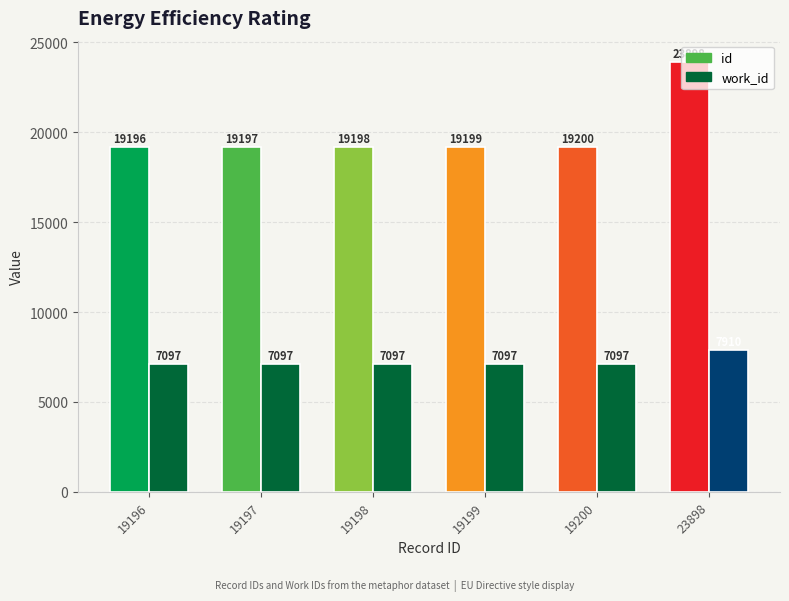

The value of id at 19196 is 19196. True or false?

True